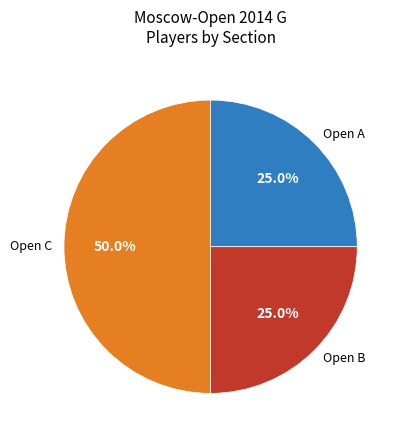

Count the number of slices in the pie.

3